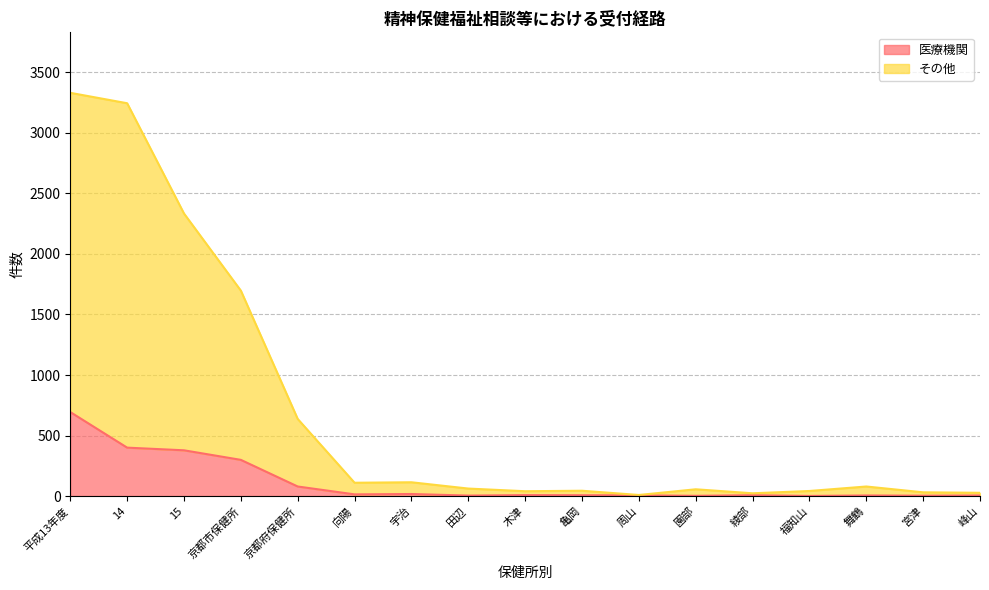

What is the label of the 3rd point from the left?

15